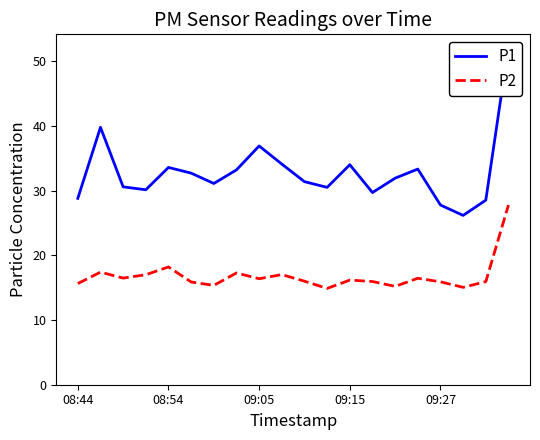

True or false: P2 and P1 intersect in this chart.

False